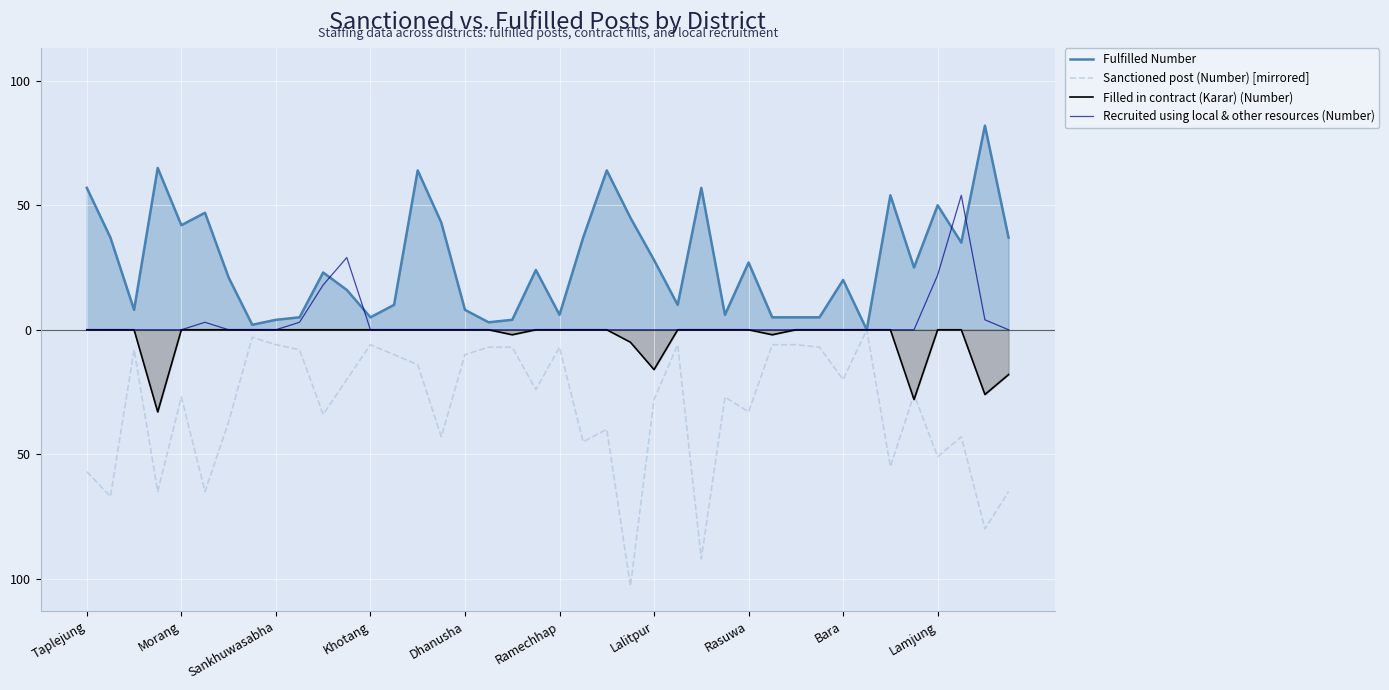

Is it true that Recruited using local & other resources (Number) equals 0 at 26?

True